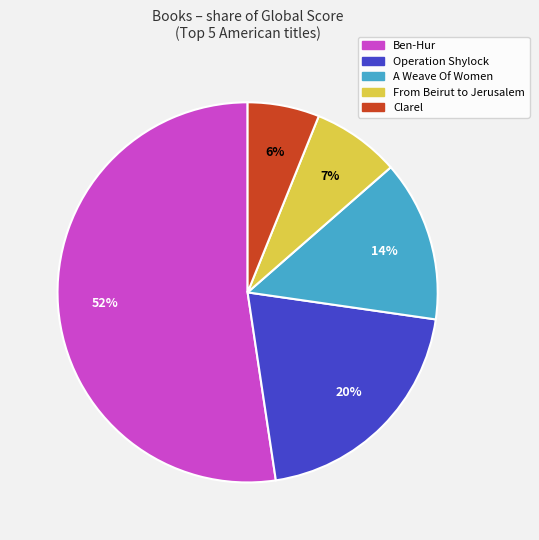

What is the smallest slice in the pie chart?

Clarel